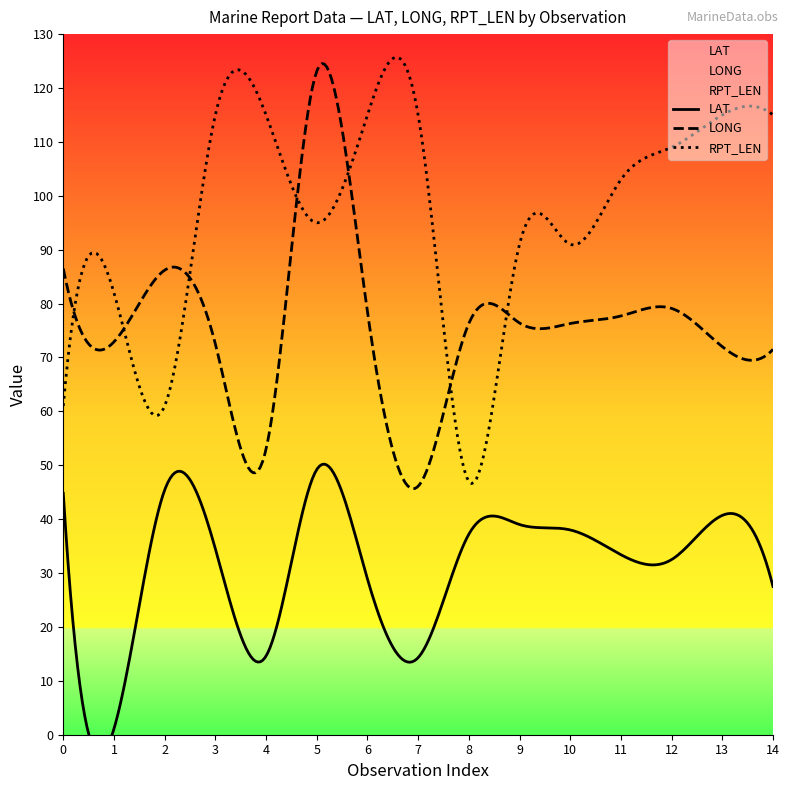

Which series changed the most between 5 and 13?

LONG